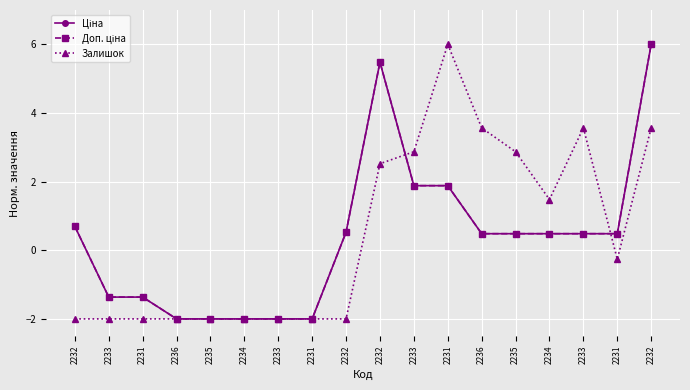

After their last crossing, which series has the higher values: Залишок or Ціна?

Ціна